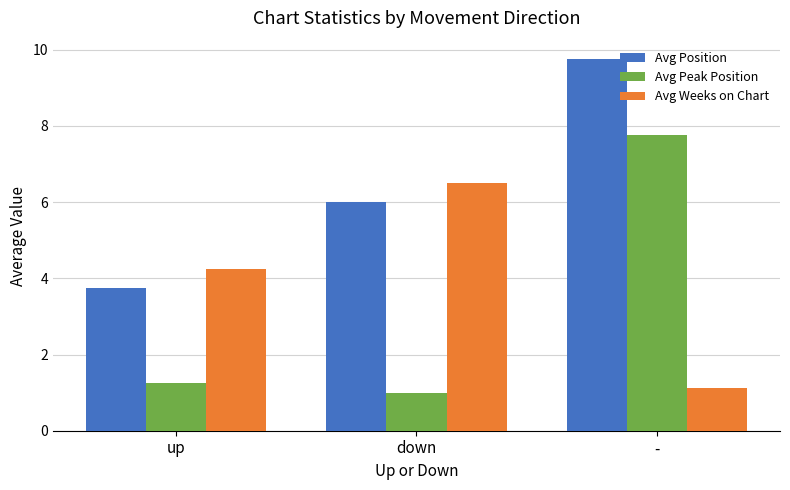

What is the spread (max minus min) of values at down?

5.5